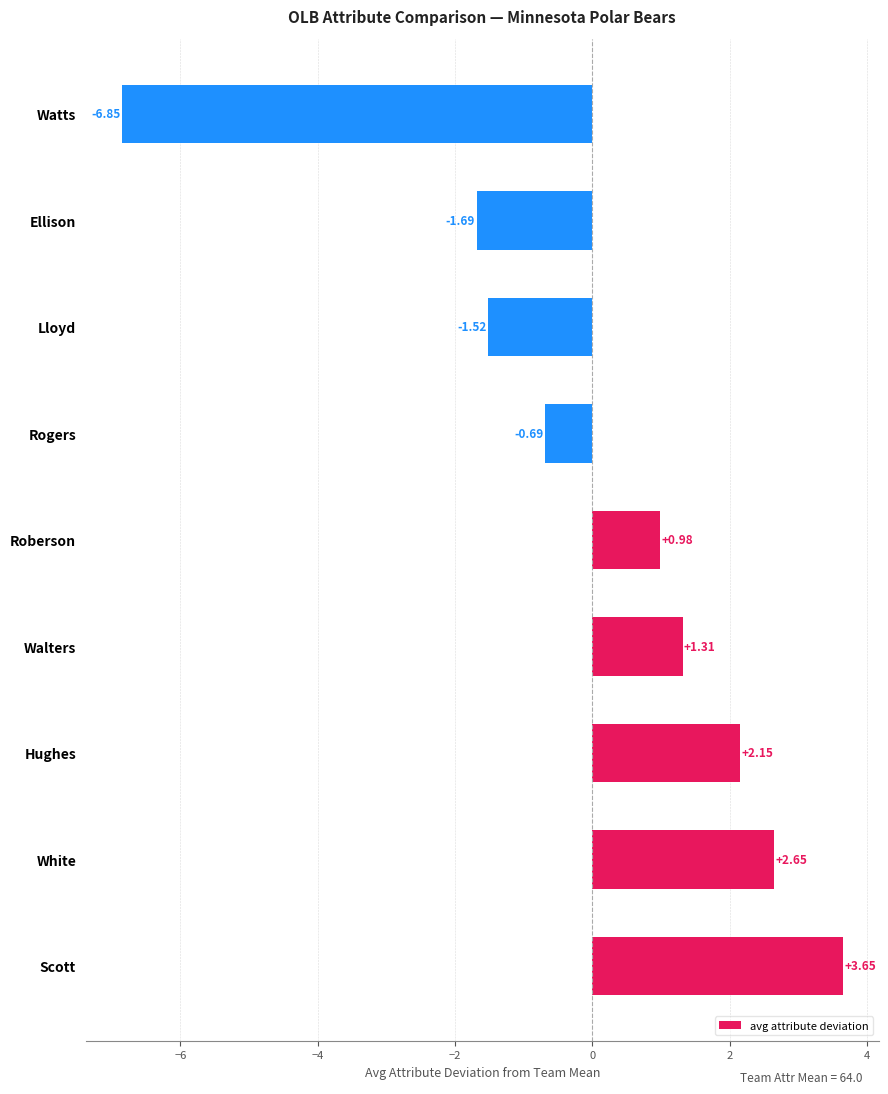

What is the difference between the maximum and minimum values?

10.5